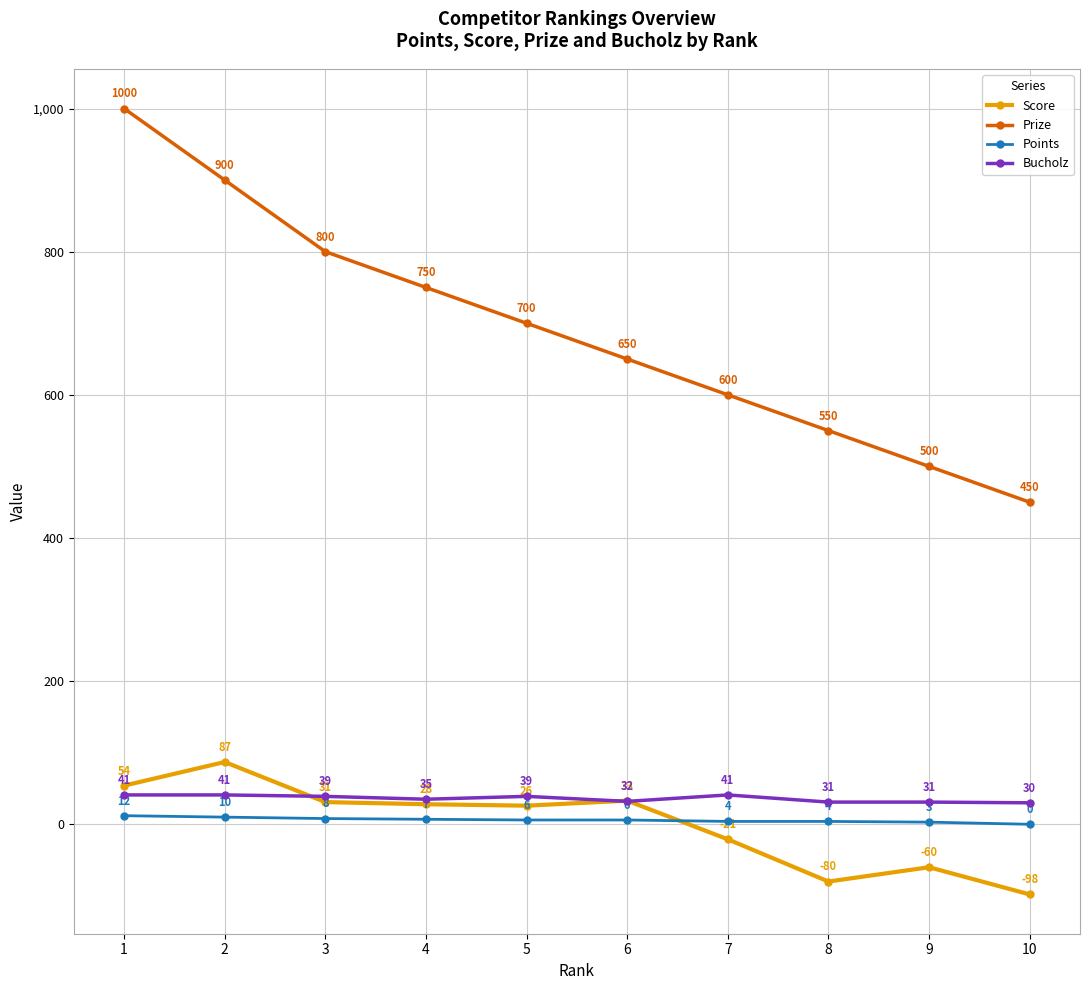

After their last crossing, which series has the higher values: Bucholz or Score?

Bucholz